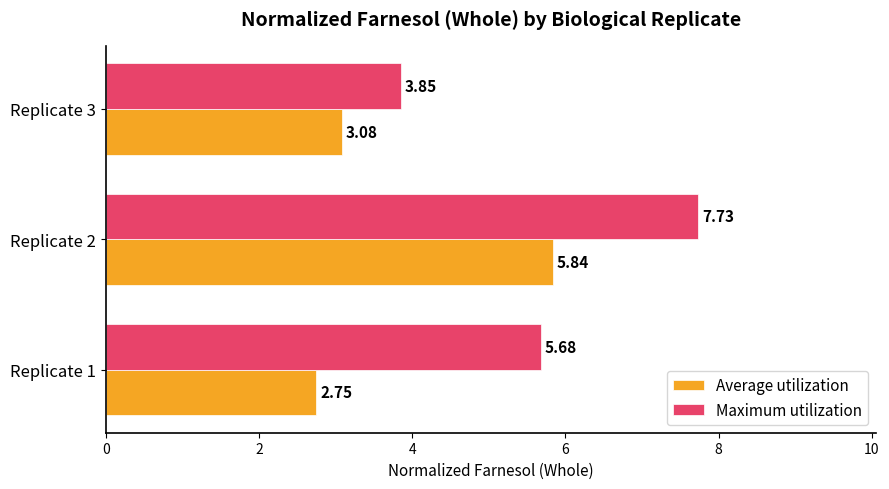

What is the sum of all Average utilization values?

11.7